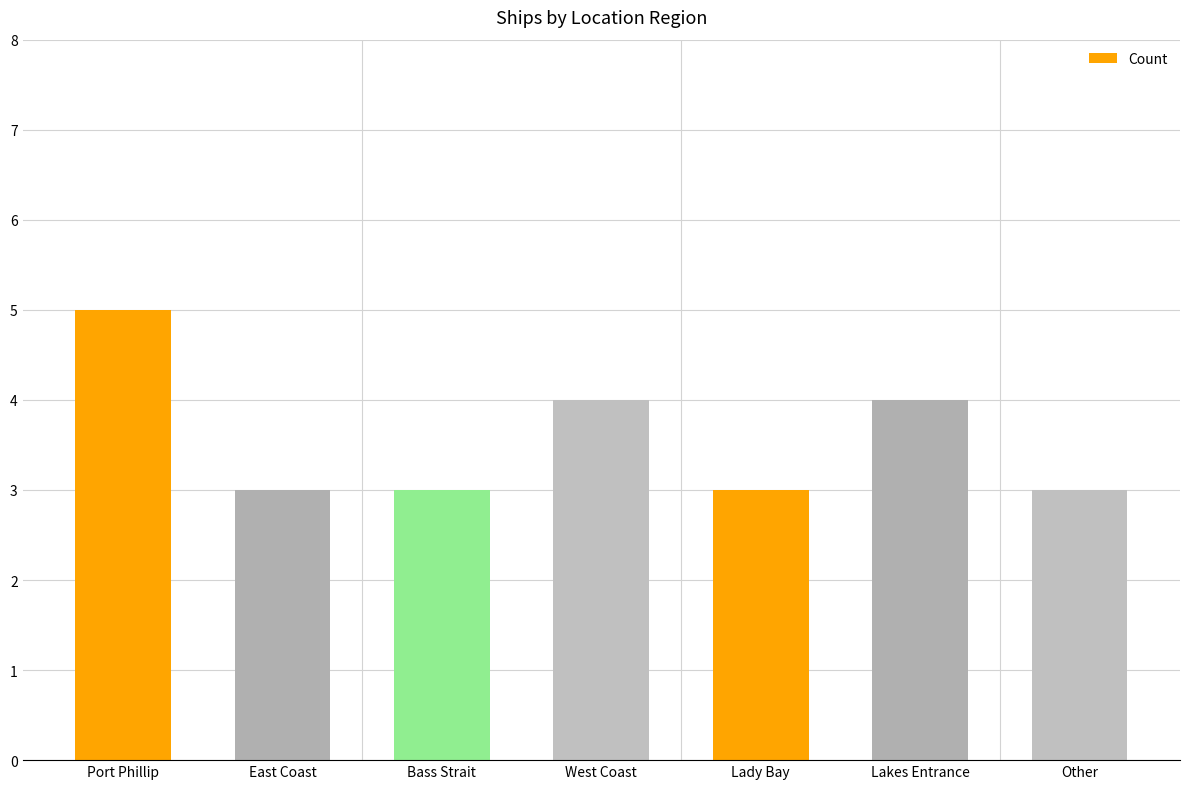

What is the difference between the maximum and minimum values?

2